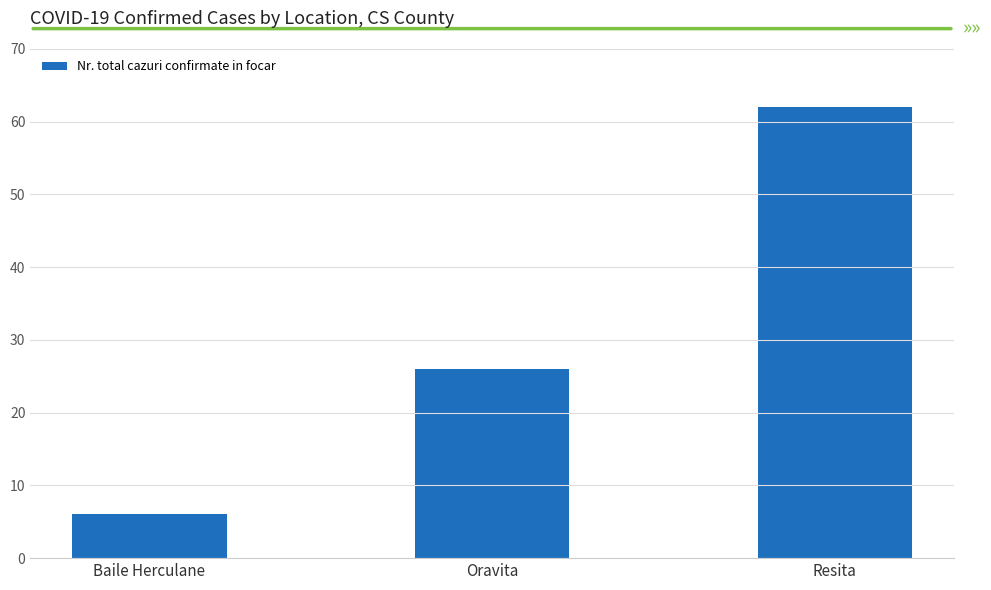

True or false: the data shows 6 at Baile Herculane.

True